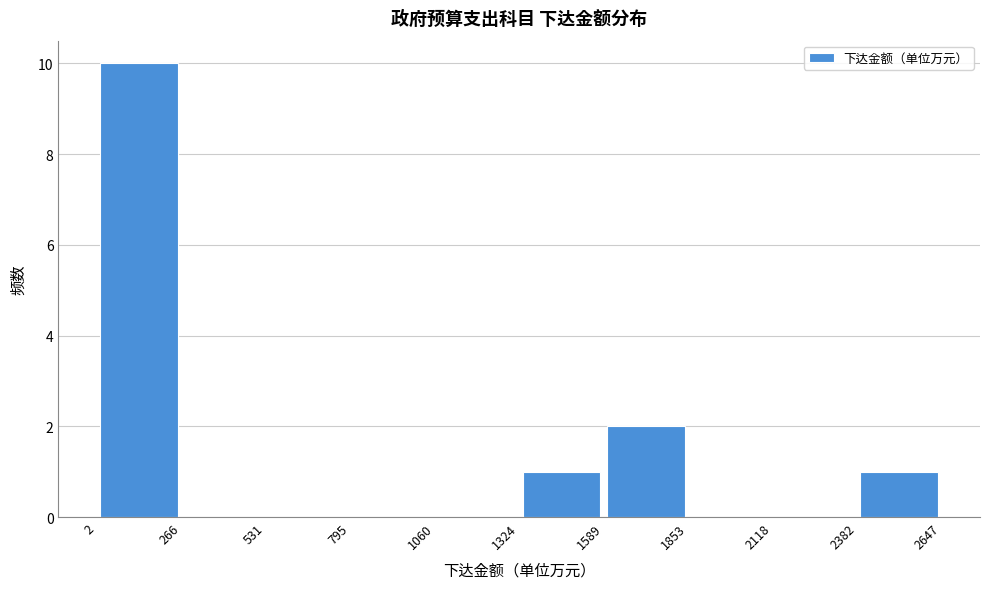

Reading left to right, transcribe this chart: for each bar, give the range it covers on the x-axis and its height. The values are not printed on the chart, so give them approximately, as read against the axis.

2 to 266: 10
266 to 531: 0
531 to 795: 0
795 to 1060: 0
1060 to 1324: 0
1324 to 1589: 1
1589 to 1853: 2
1853 to 2118: 0
2118 to 2382: 0
2382 to 2647: 1